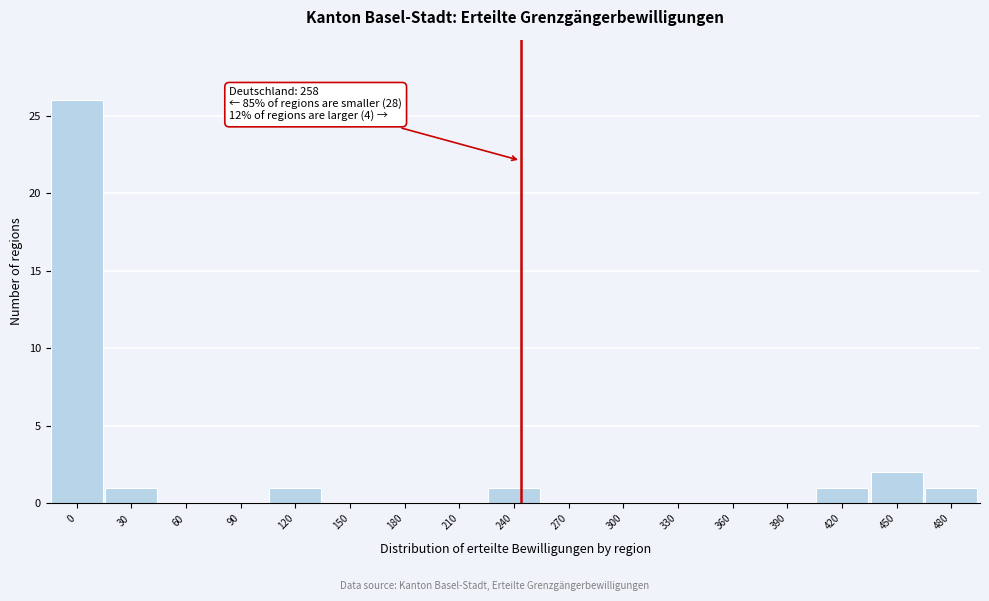

Reading left to right, transcribe all the data shown in this chart.

0=26	30=1	60=0	90=0	120=1	150=0	180=0	210=0	240=1	270=0	300=0	330=0	360=0	390=0	420=1	450=2	480=1